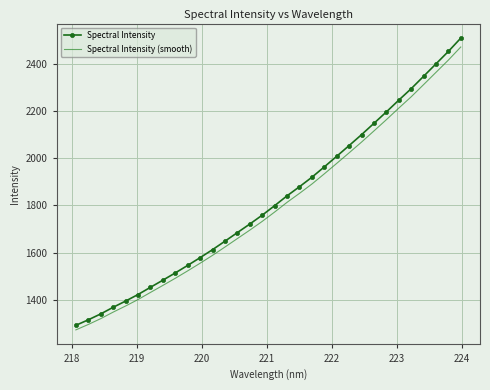

What is the difference between the second highest and minimum values in the Spectral Intensity (smooth) series?

1144.5